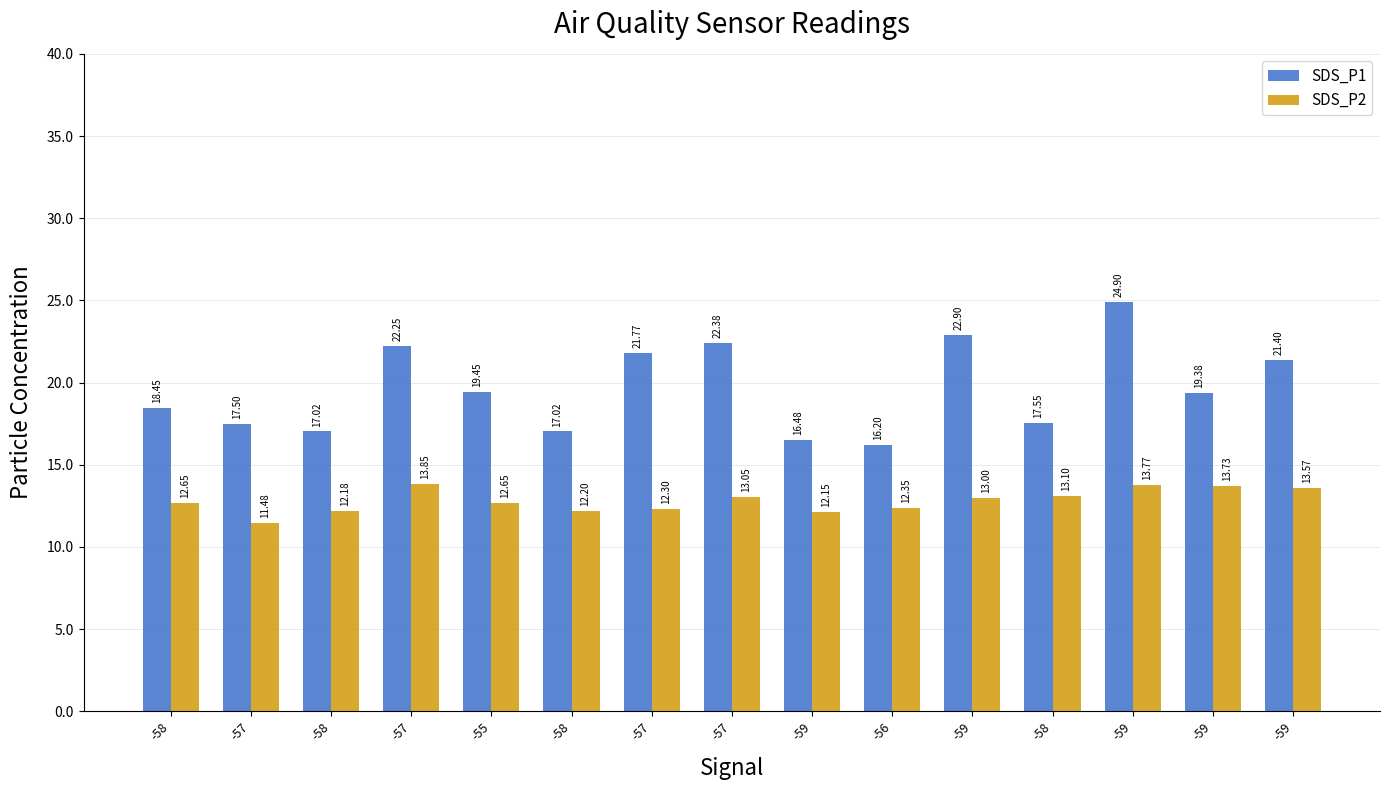

At -59, list the series in order from smallest to largest.

SDS_P2, SDS_P1